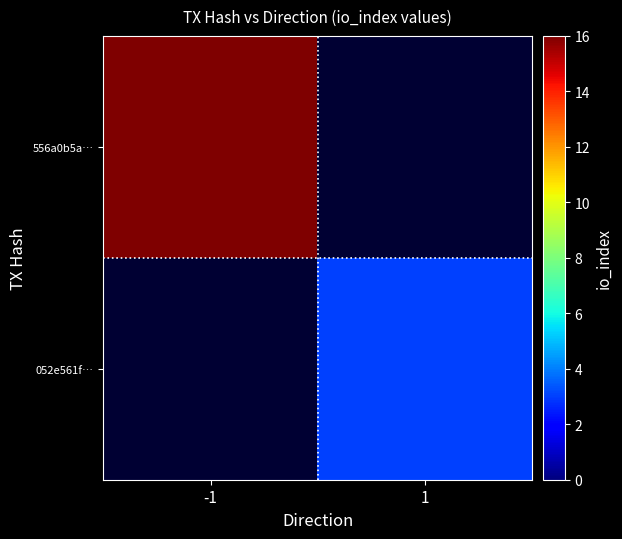

How many distinct data groups are displayed?

2